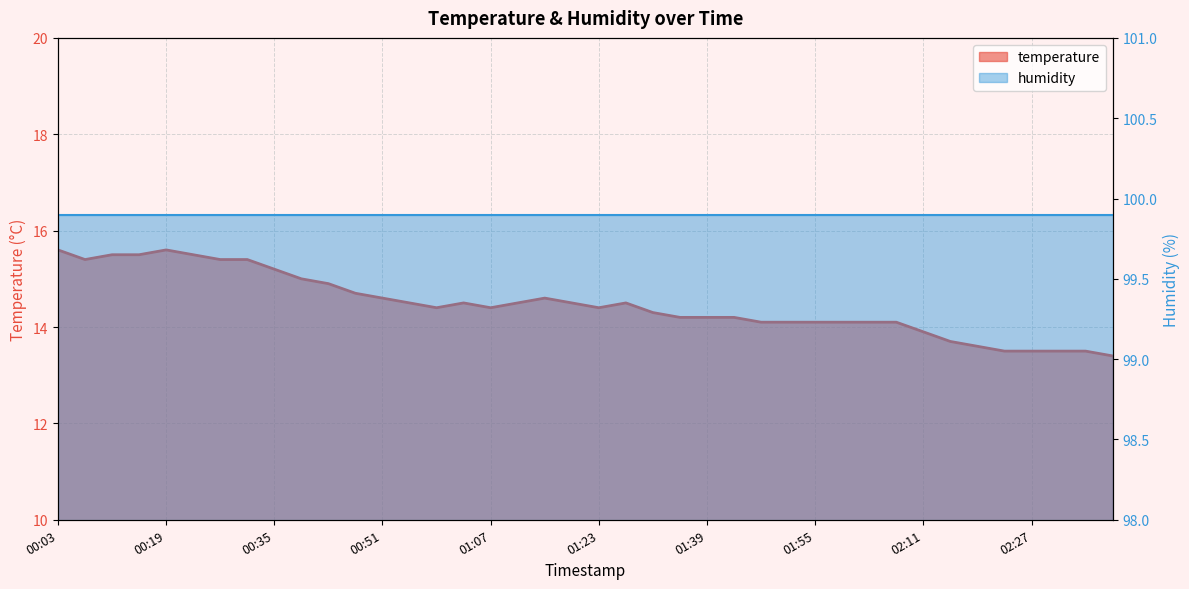

Which label corresponds to the smallest value in the chart?

02:39